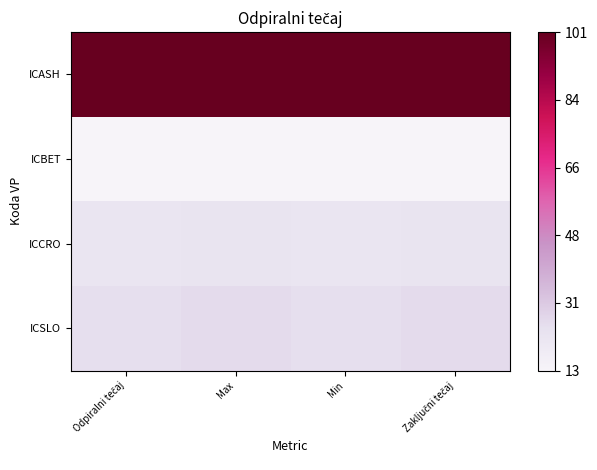

Which series has the widest spread of values?

ICSLO